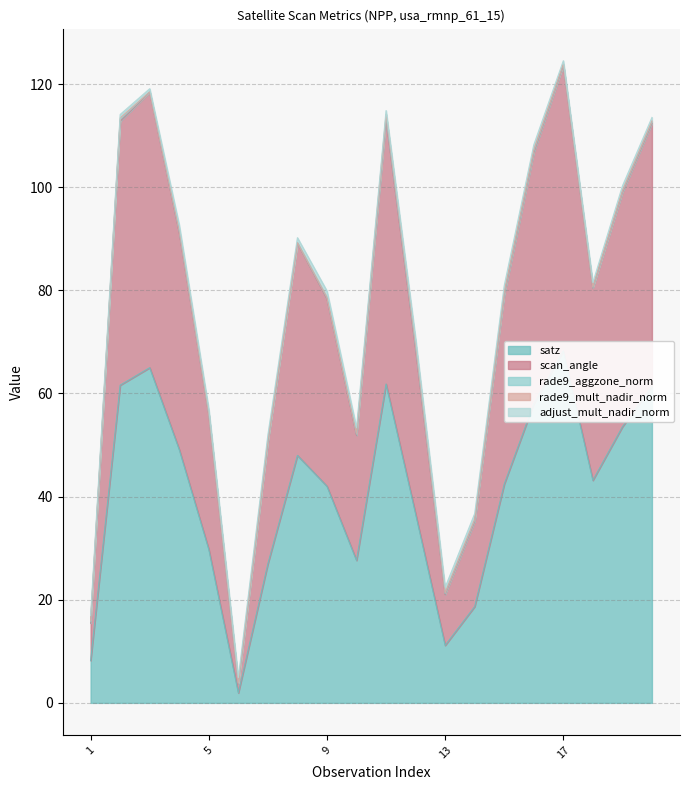

How many data points in scan_angle are above 37?

10